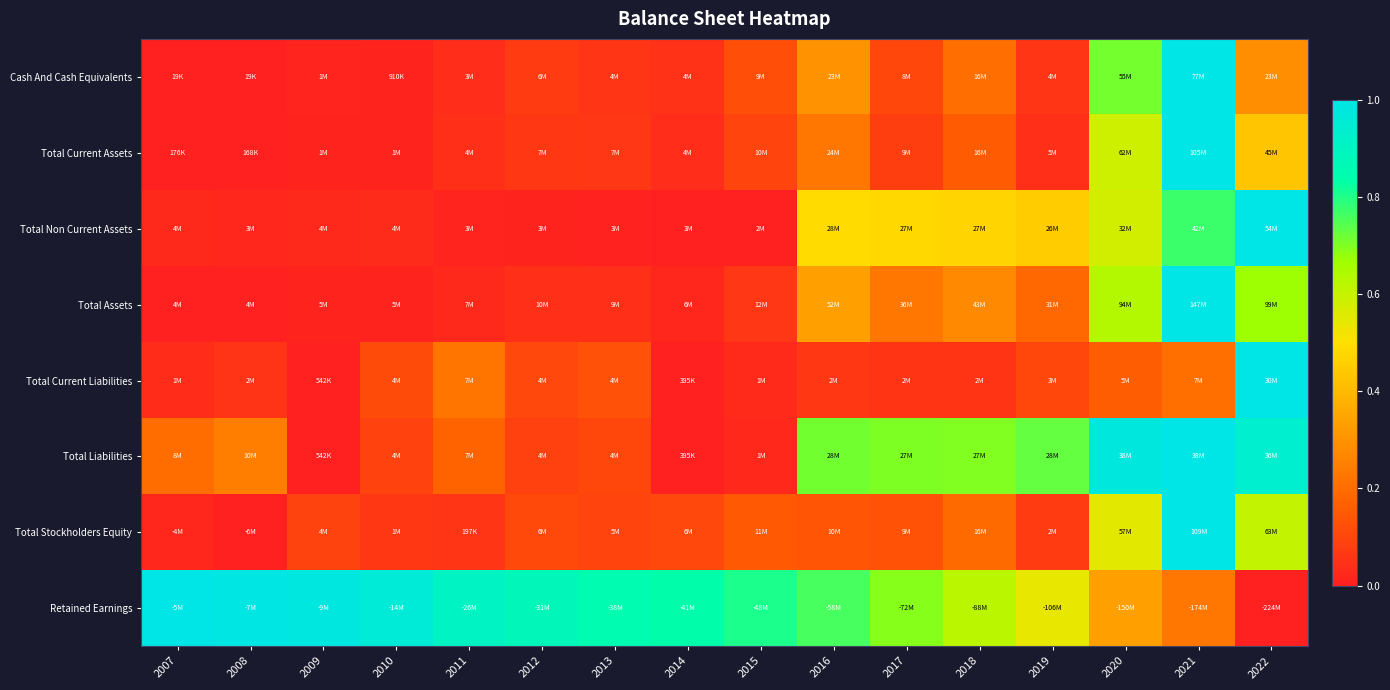

What is the difference between the highest and lowest values at 2018?

0.6